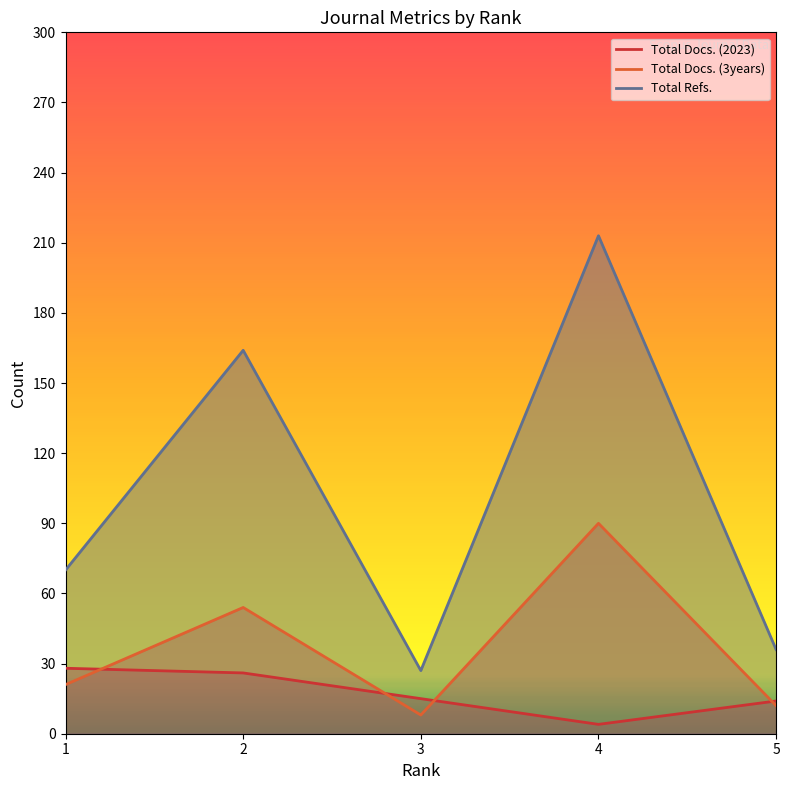

Reading right to left, extract all data points from this chart.

Total Docs. (2023): 1=28	2=26	3=15	4=4	5=14
Total Docs. (3years): 1=21	2=54	3=8	4=90	5=12
Total Refs.: 1=70	2=164	3=27	4=213	5=36